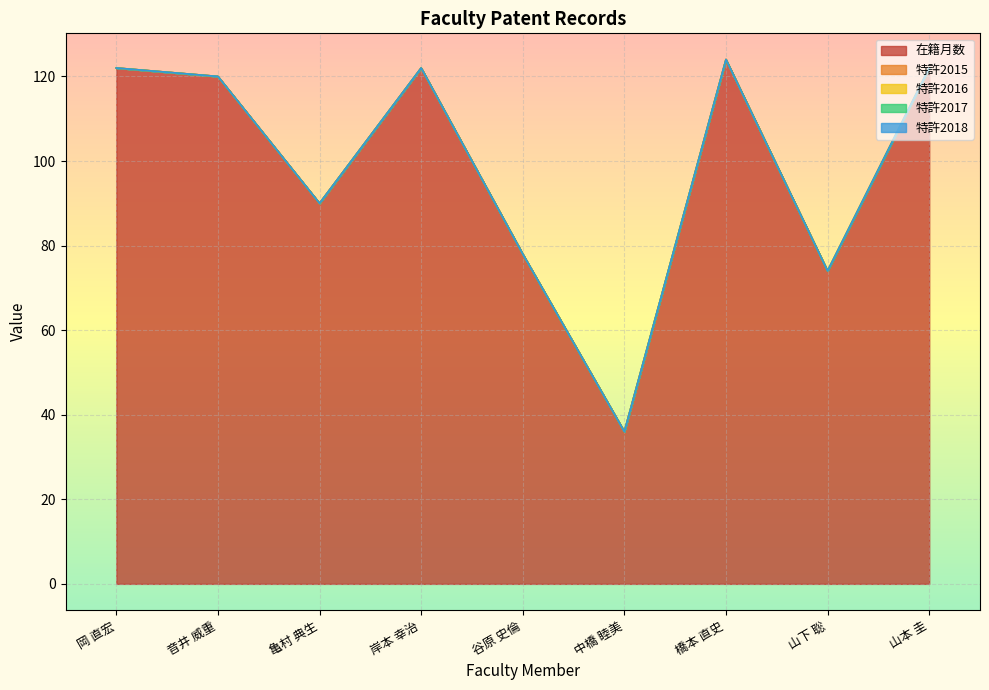

True or false: 特許2018 and 在籍月数 intersect in this chart.

False